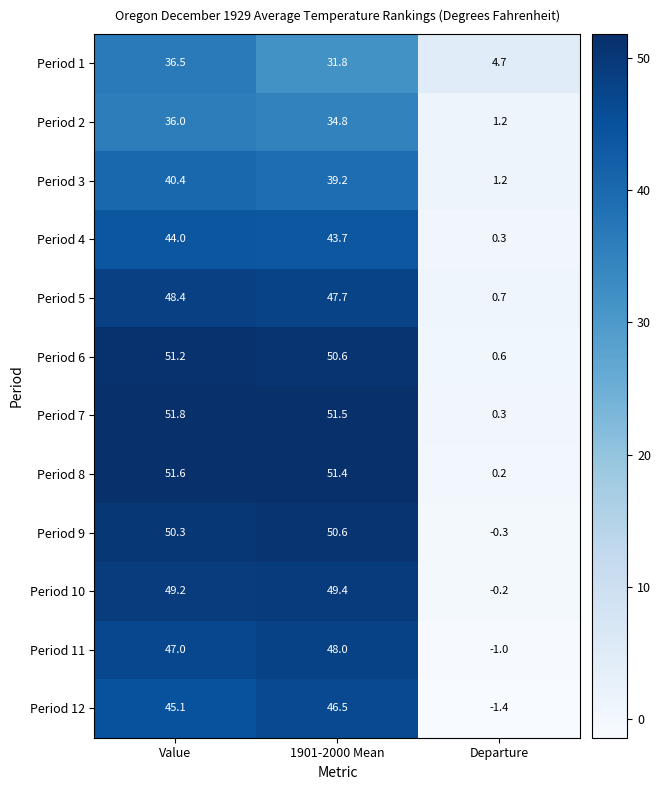

Rank the series by their maximum value, from highest to lowest.

Period 7, Period 8, Period 6, Period 9, Period 10, Period 5, Period 11, Period 12, Period 4, Period 3, Period 1, Period 2